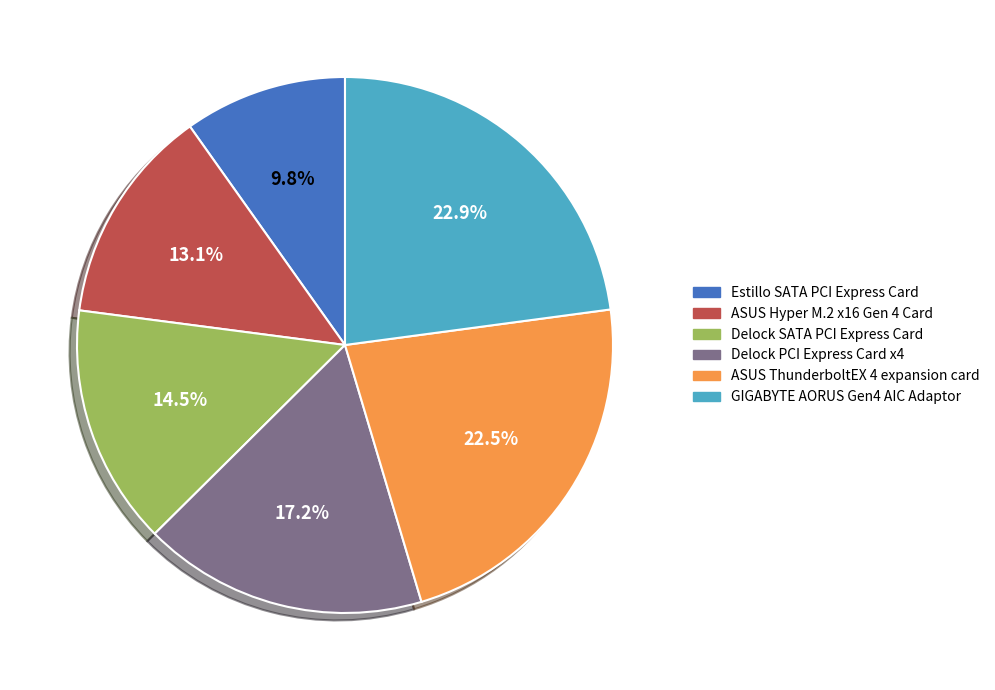

What is the smallest slice in the pie chart?

Estillo SATA PCI Express Card